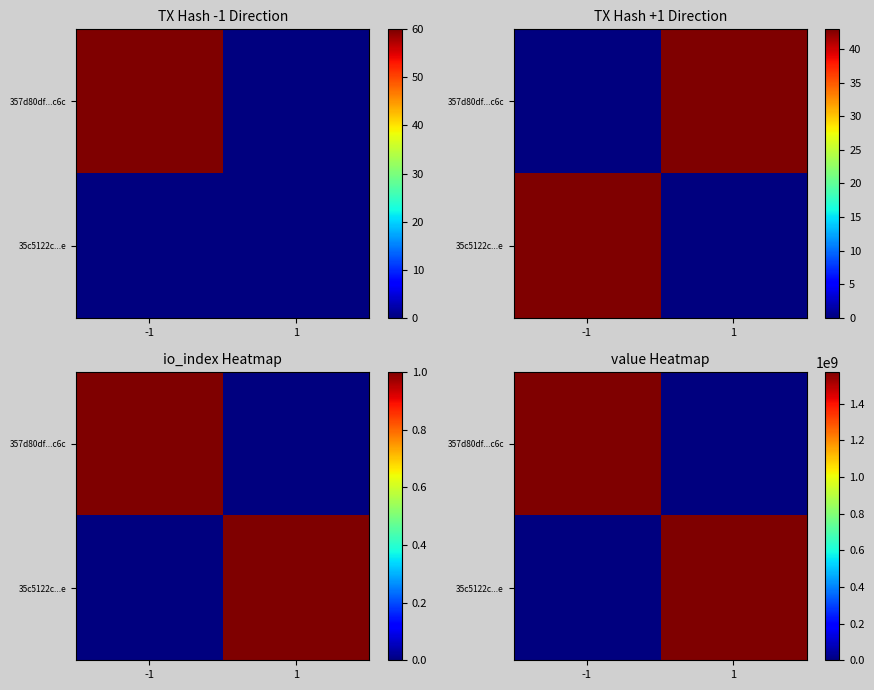

Rank the categories by 35c5122c...e value from lowest to highest.

-1, 1